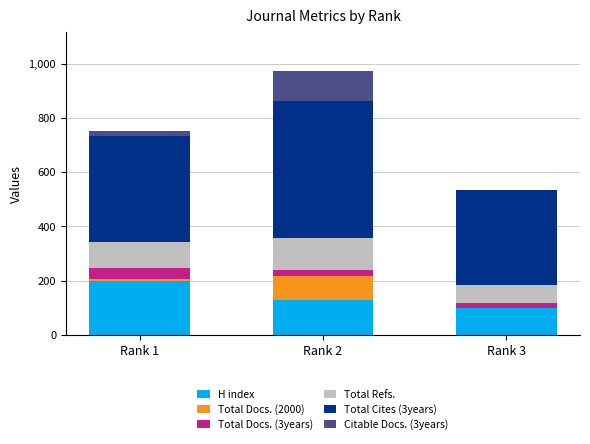

What is the maximum value for H index?

199